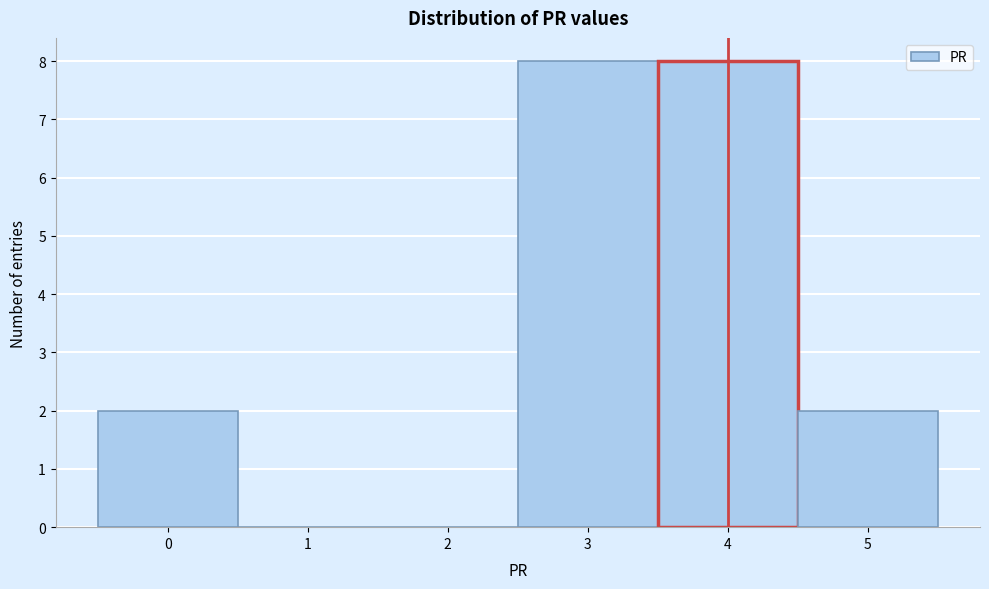

Reading left to right, list every bar in this chart as the range it spans on the x-axis followed by its height. The values are not printed on the chart, so give them approximately, as read against the axis.

-0.5 to 0.5: 2
0.5 to 1.5: 0
1.5 to 2.5: 0
2.5 to 3.5: 8
3.5 to 4.5: 8
4.5 to 5.5: 2